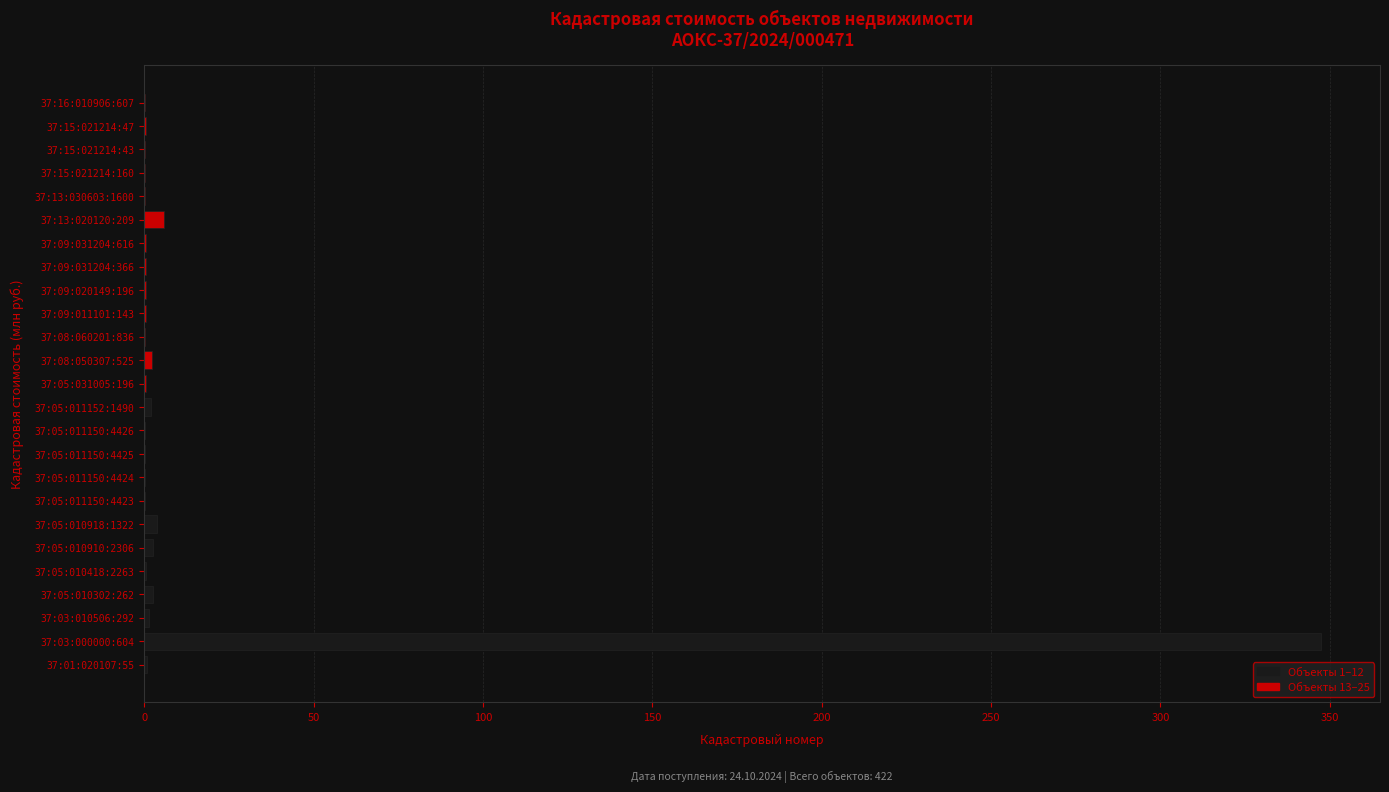

What is the sum of all values?

373.4